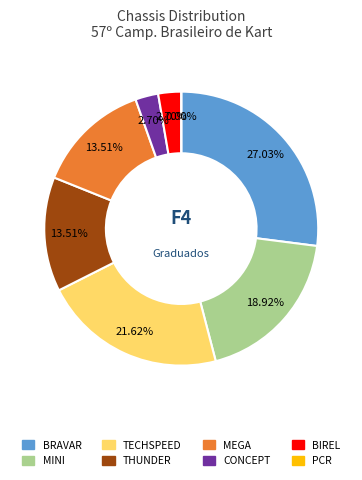

What percentage is the BRAVAR slice, to the nearest percent?

27%